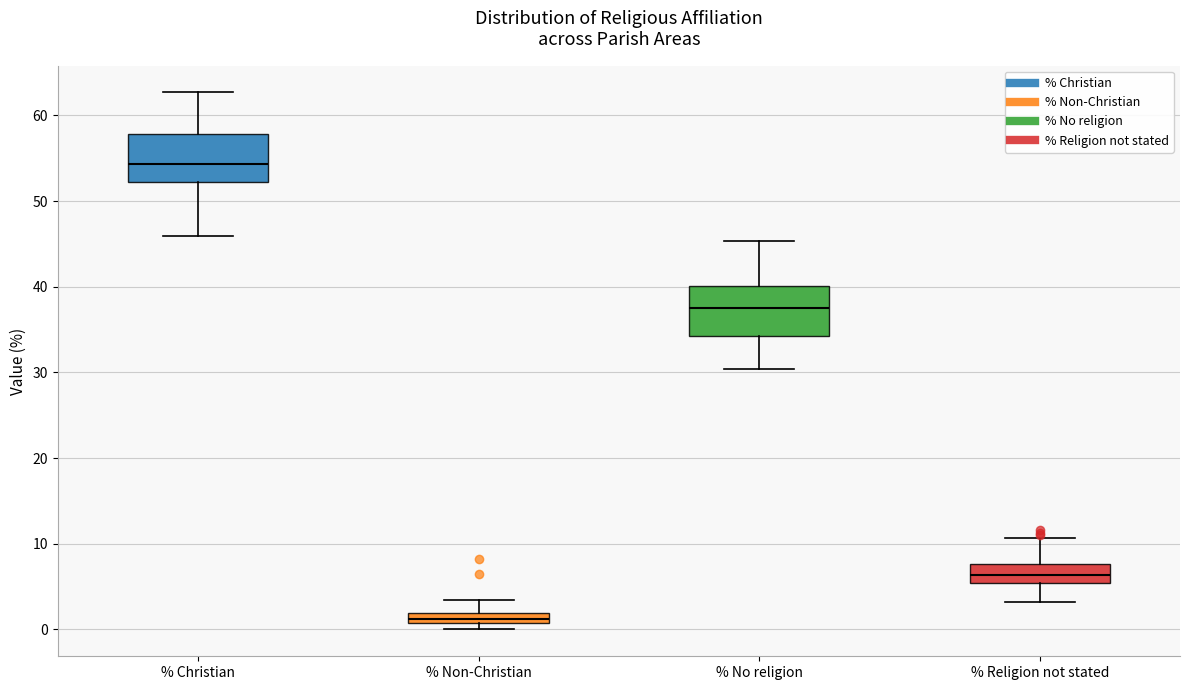

Where does the lower whisker of the box for % Religion not stated end on the y-axis? The values are not printed on the chart, so give them approximately, as read against the axis.

3